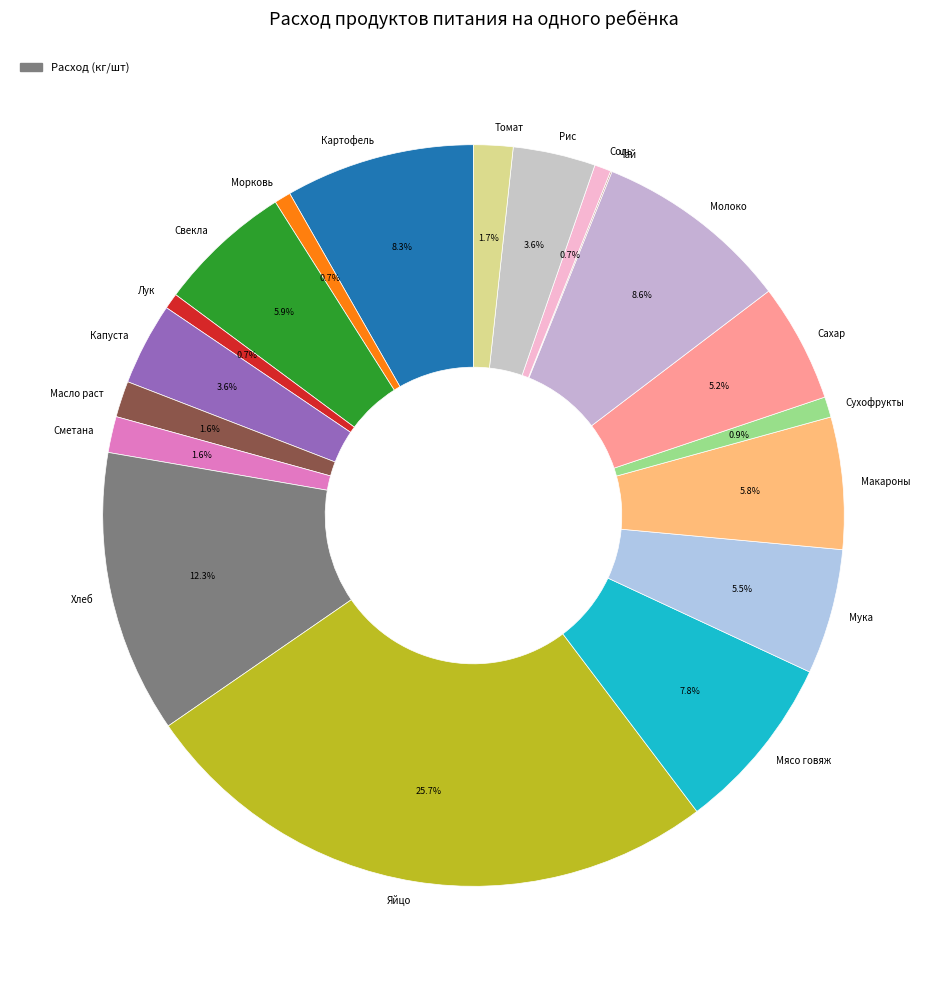

Is there any slice that represents more than half of the pie?

No